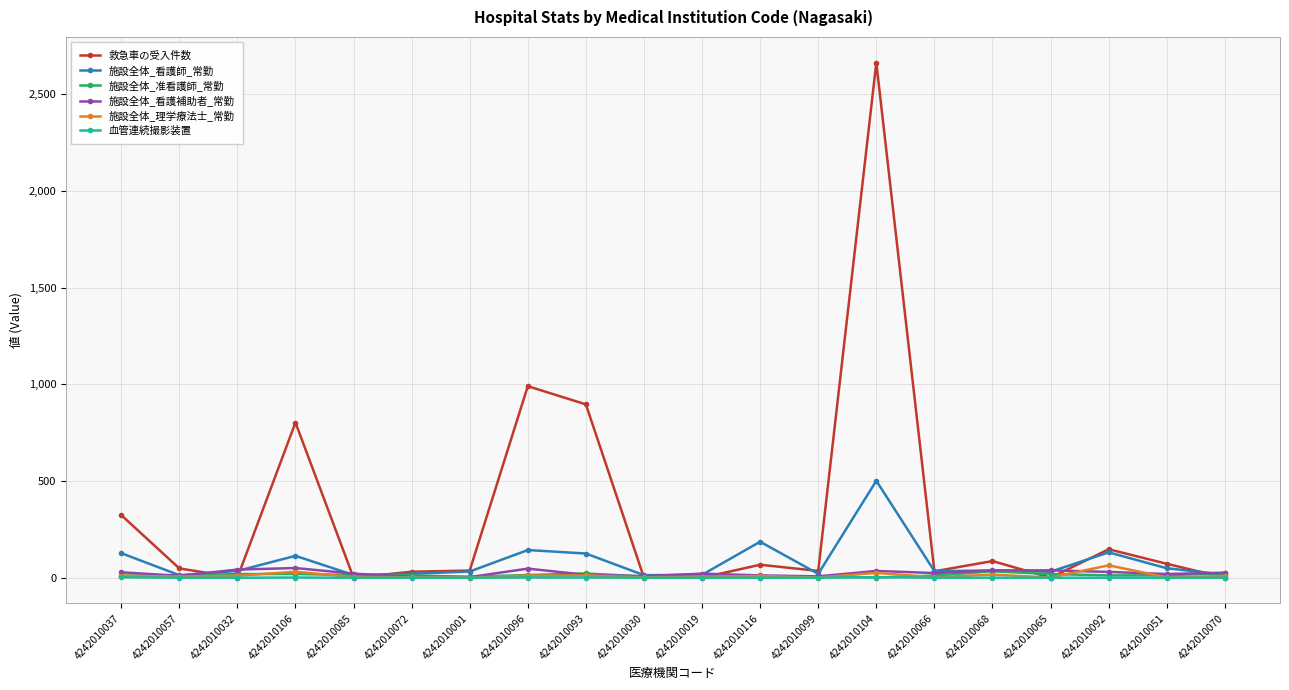

Does the chart have visible grid lines?

Yes